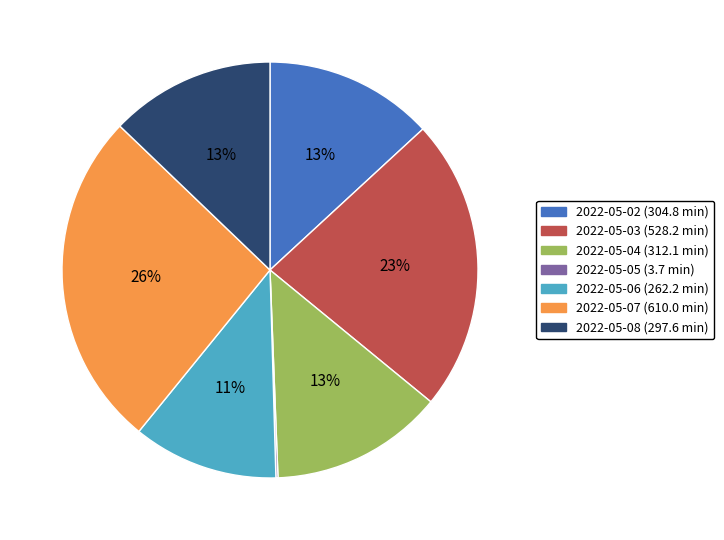

Is the sum of 2022-05-04 and 2022-05-06 greater than half?

No